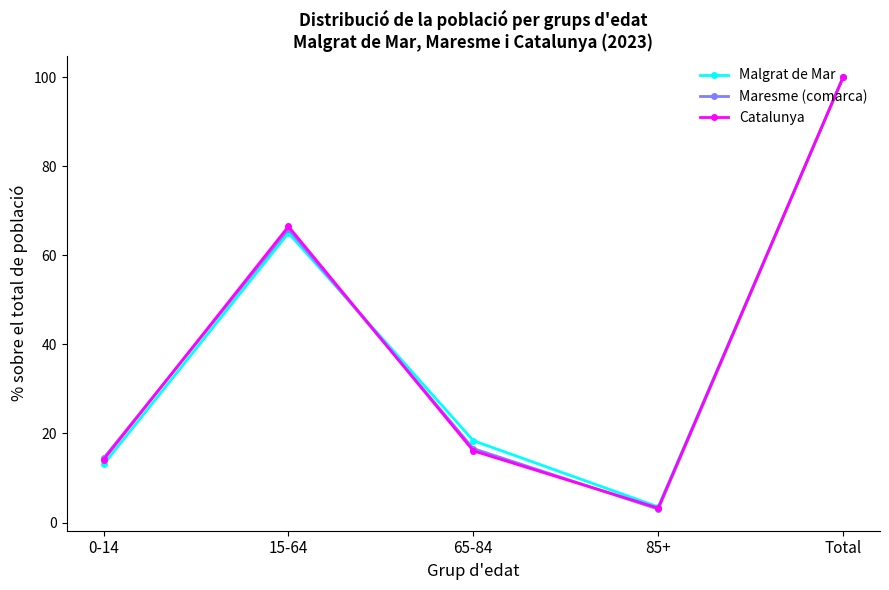

How many lines are shown in the chart?

3